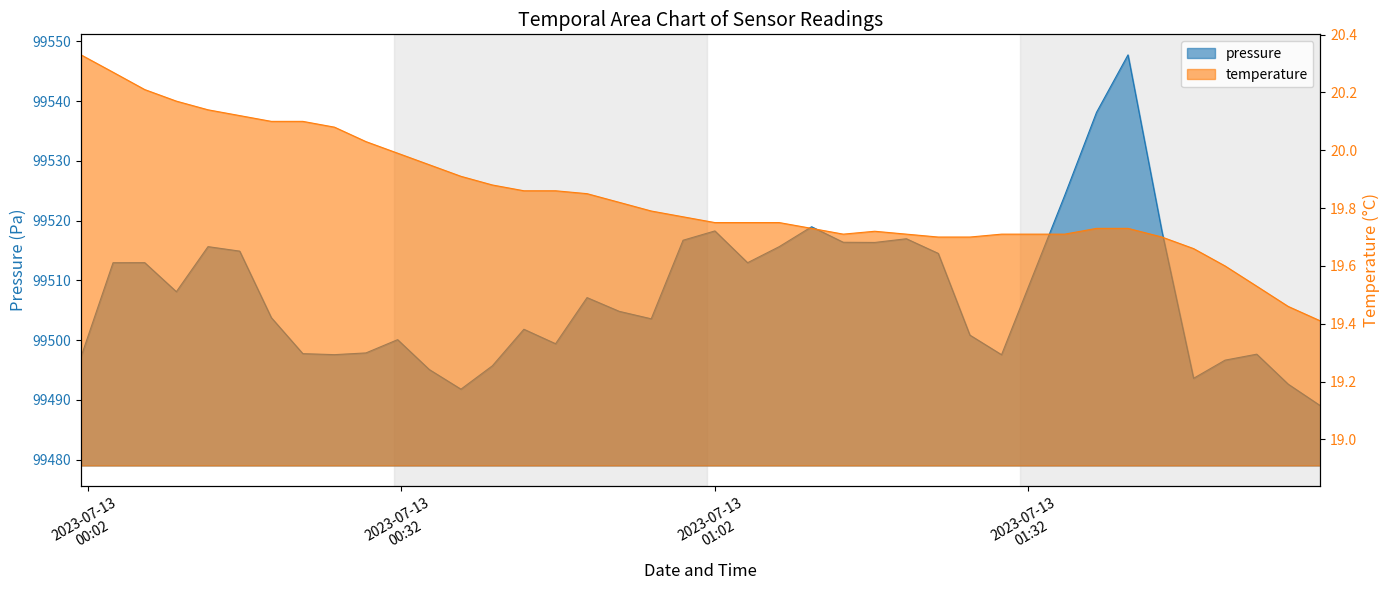

At how many categories does at least one series exceed 45649?

40